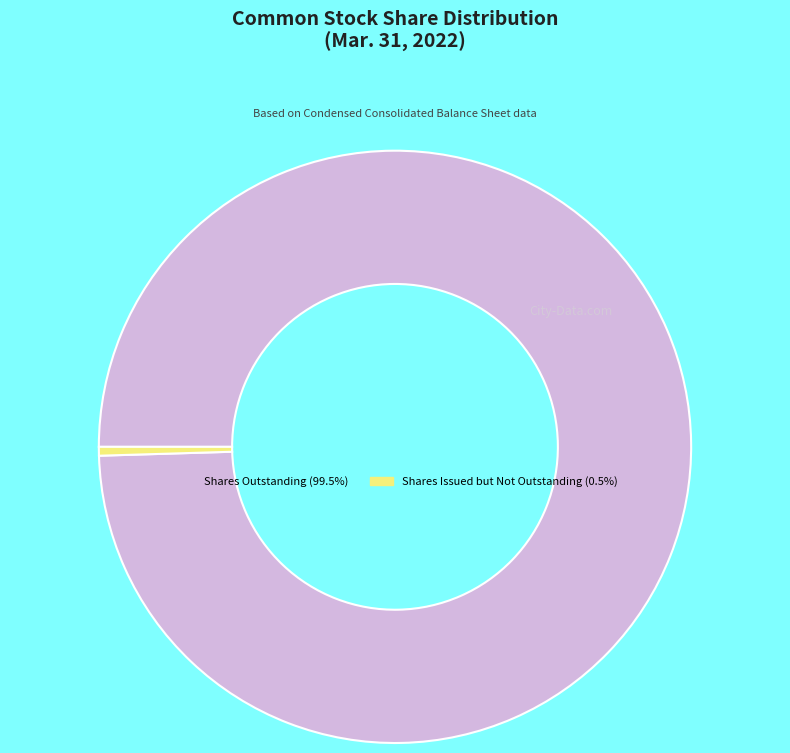

How many segments does this pie chart have?

2